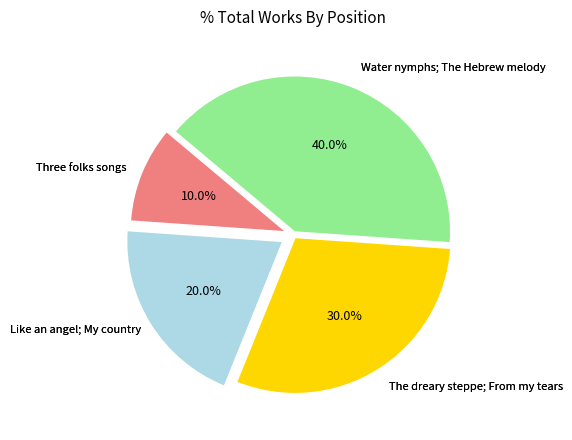

Is there a majority slice in this chart?

No